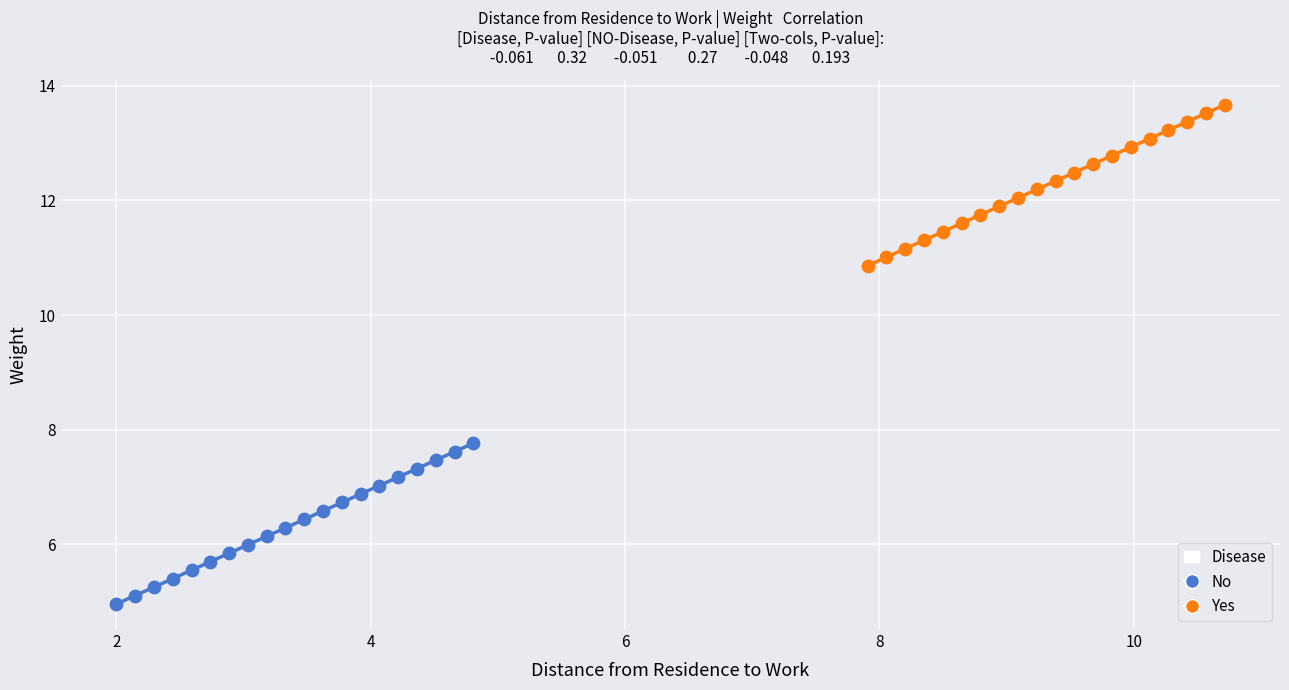

Which series contains the highest Y value?

Yes